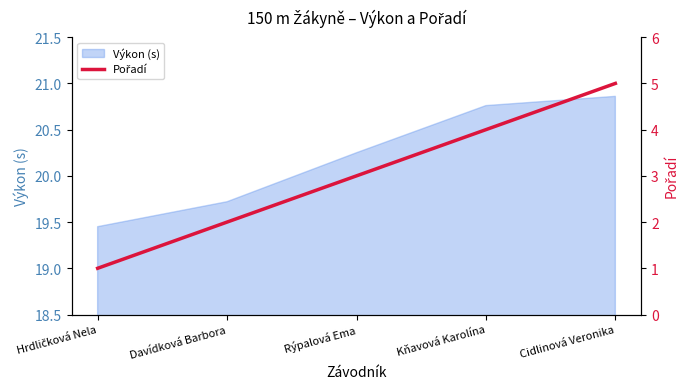

At which category does the chart reach its peak across all series?

Cidlinová Veronika